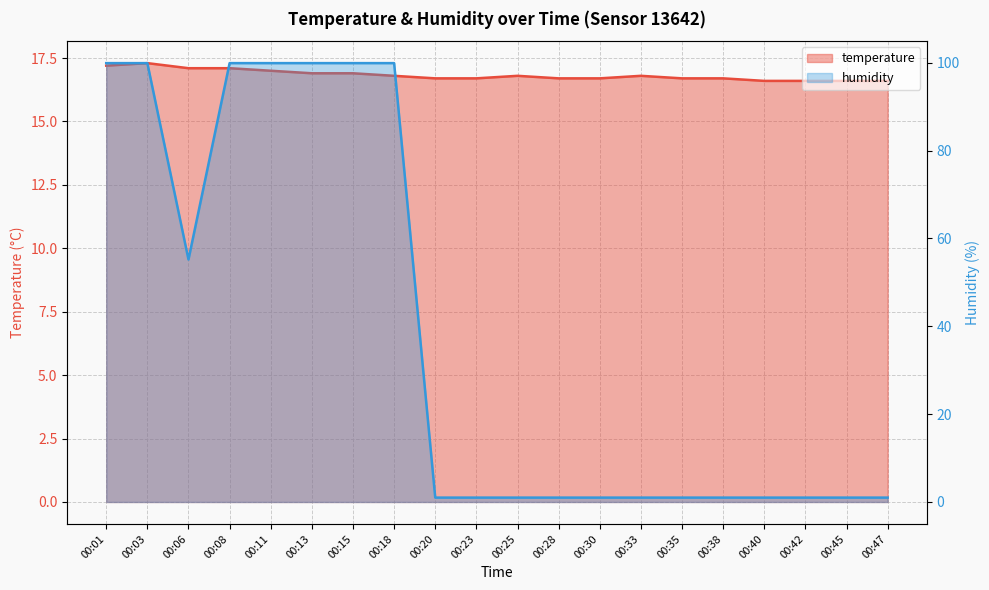

What value does the humidity series have at 00:06?

55.2